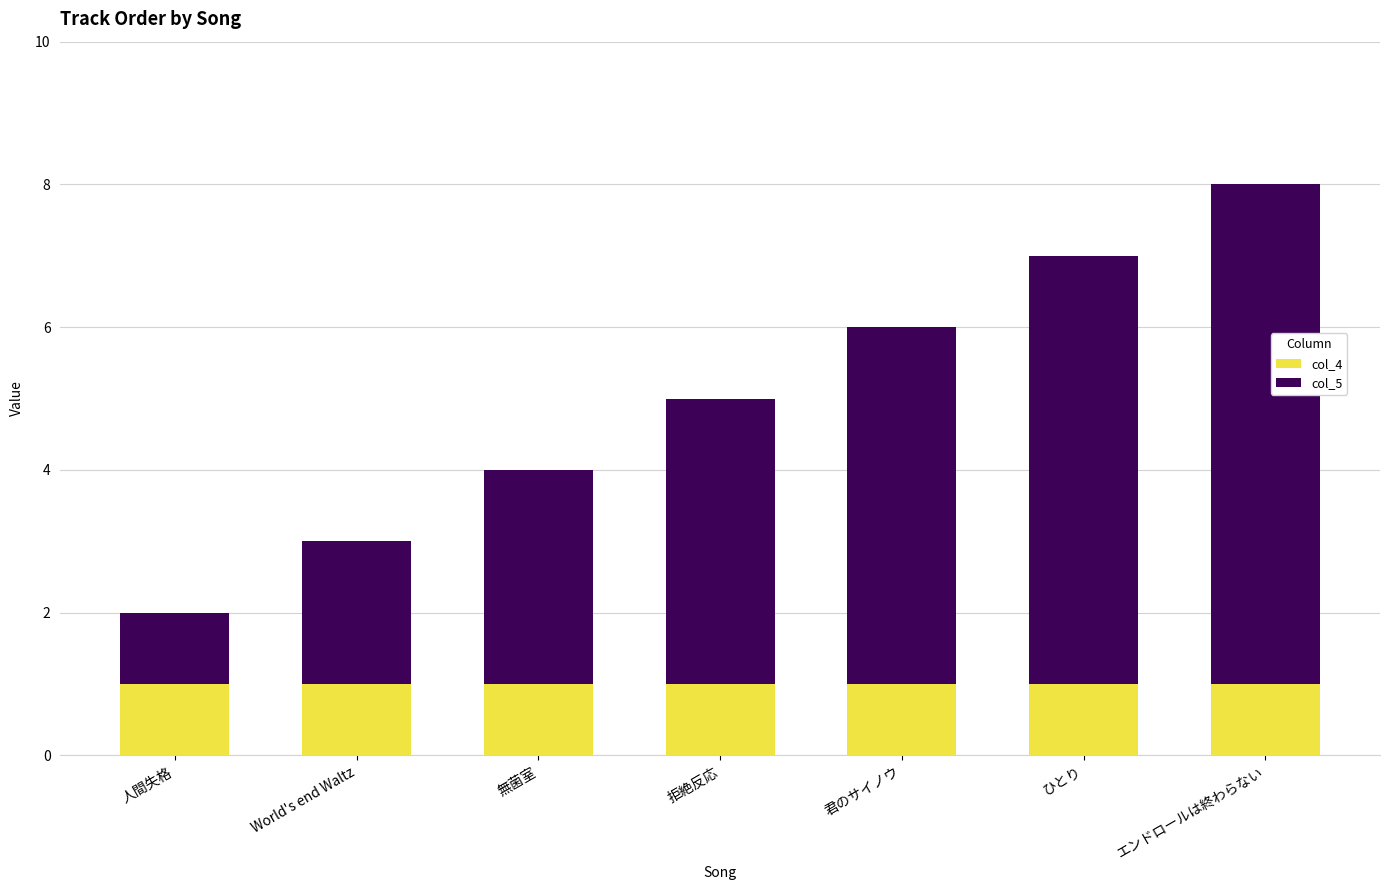

What is the total value across all series at 拒絶反応?

5